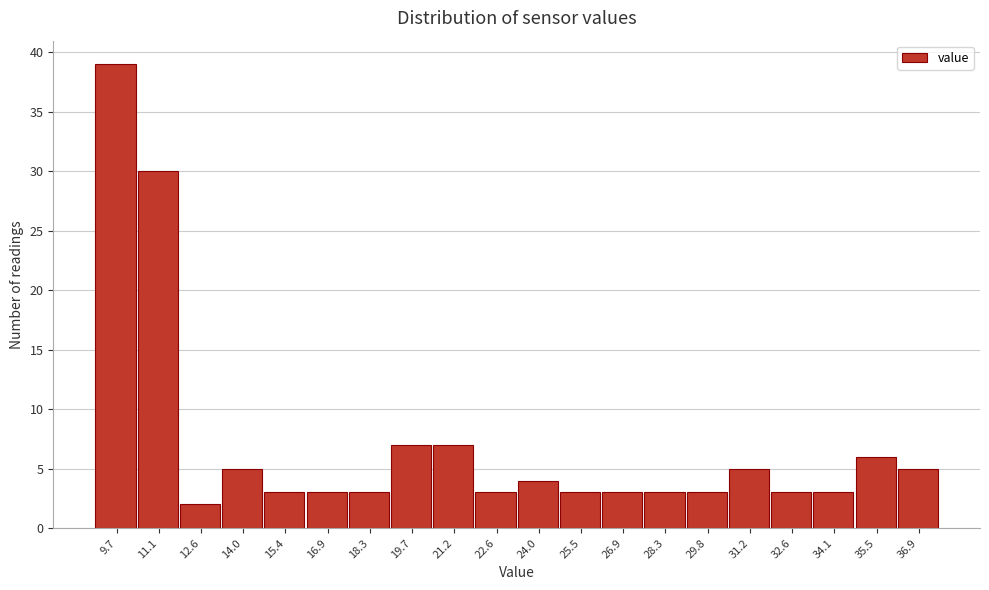

Reading right to left, extract all data points from this chart.

5	6	3	3	5	3	3	3	3	4	3	7	7	3	3	3	5	2	30	39